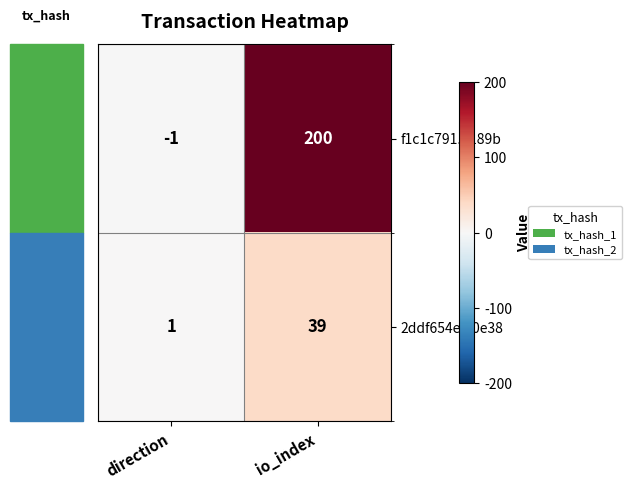

The value of f1c1c791...189b at io_index is 200. True or false?

True